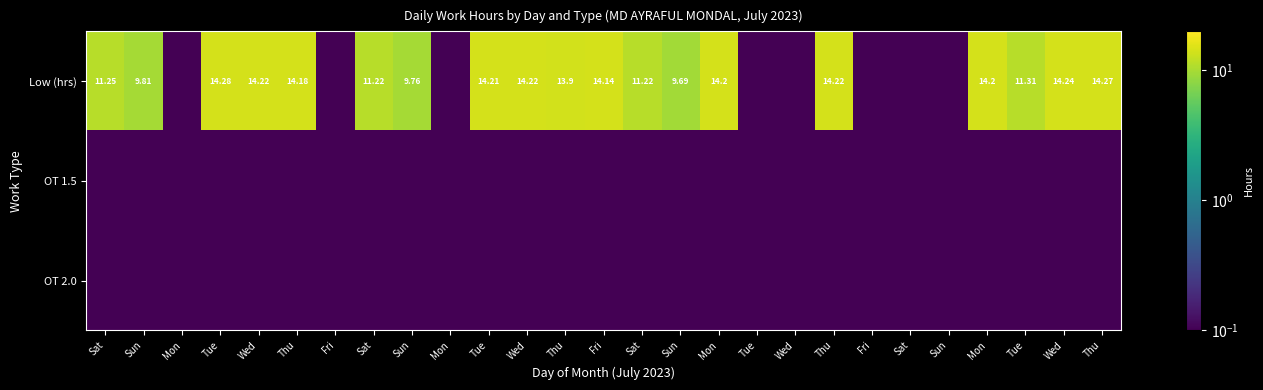

How many distinct data groups are displayed?

3